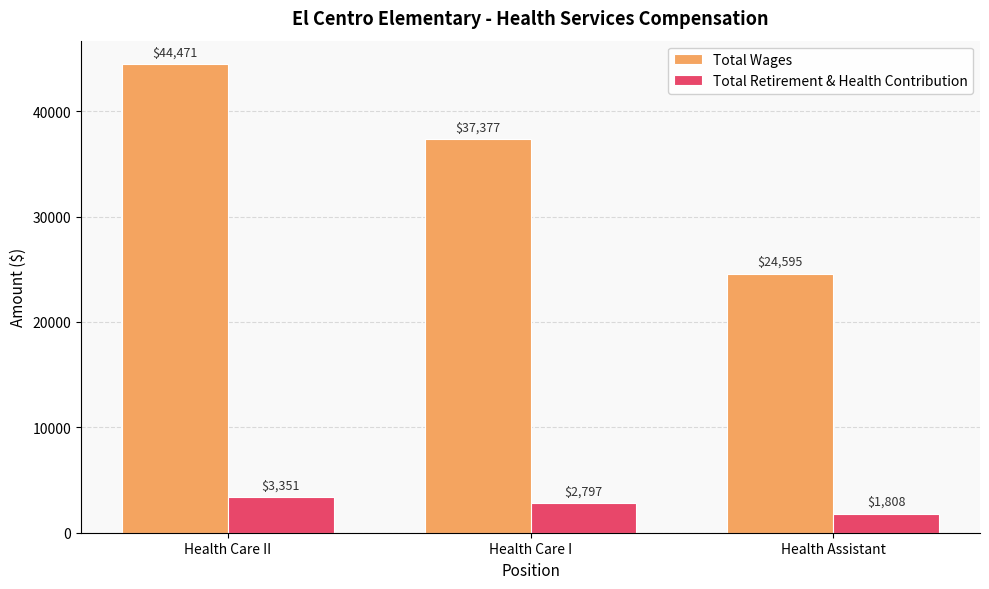

Rank the series by their average value, from lowest to highest.

Total Retirement & Health Contribution, Total Wages